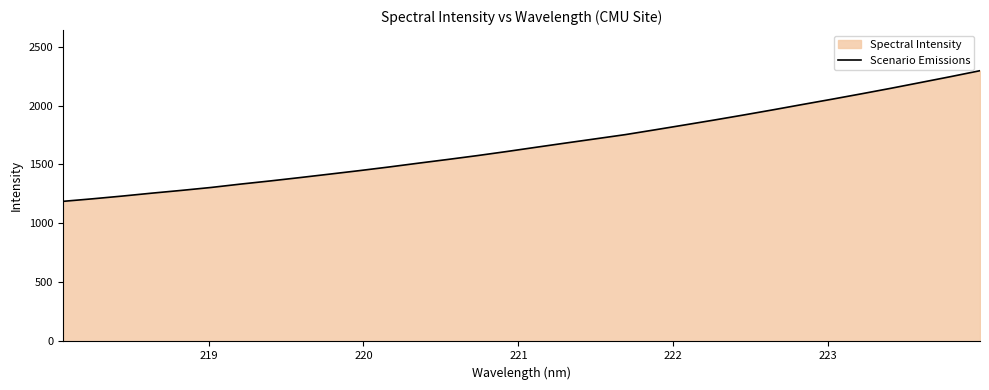

What is the smallest value displayed?

1187.5